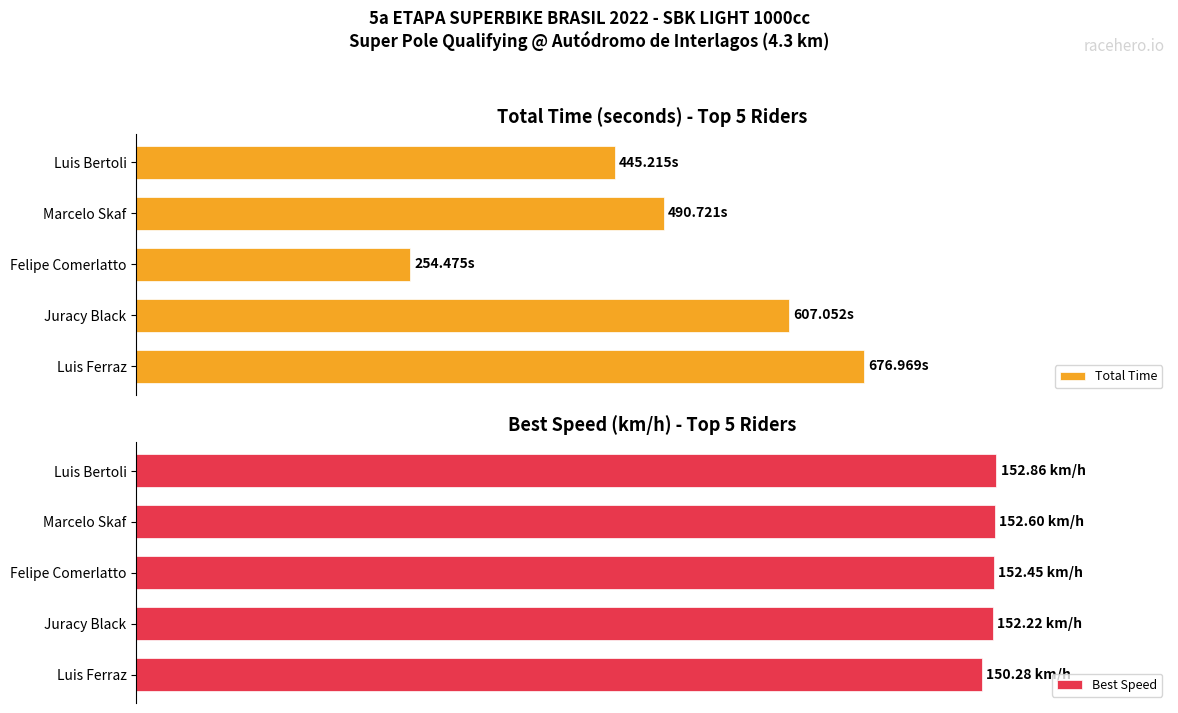

How many bars are there in total?

10